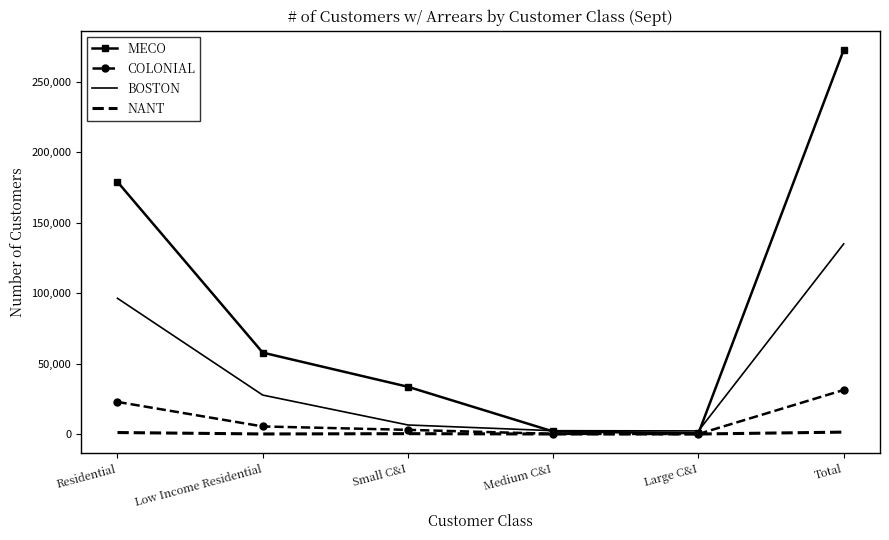

The BOSTON series shows 2206 at Large C&I. True or false?

True